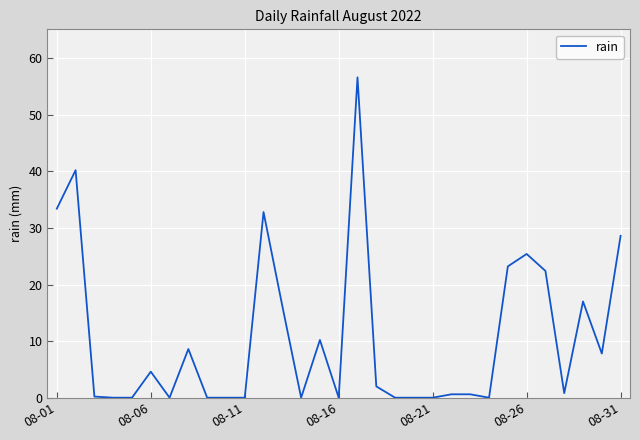

What is the difference between the maximum and minimum values?

56.6